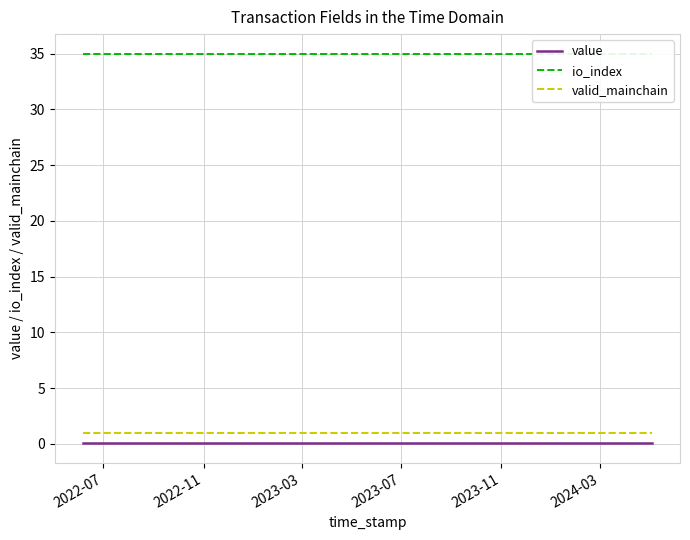

What is the maximum value for valid_mainchain?

1.0